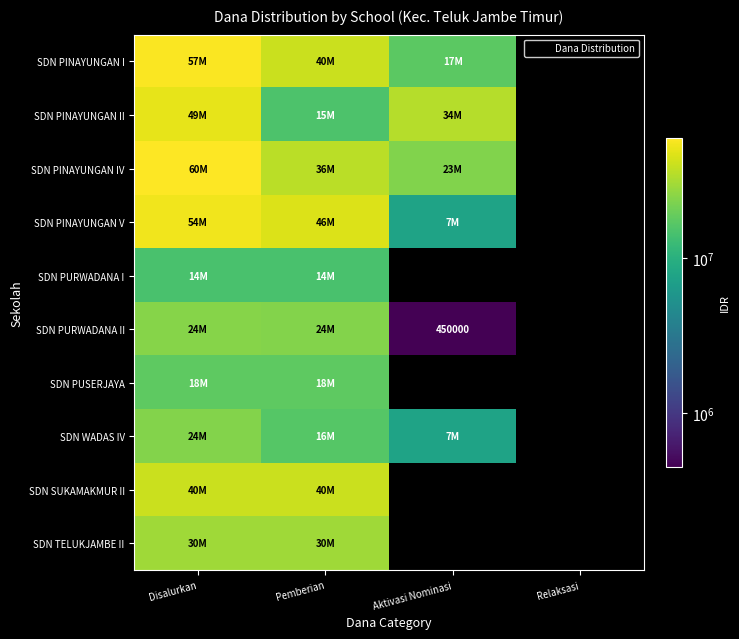

The value of SDN PINAYUNGAN IV at Pemberian is 36225000.0. True or false?

True